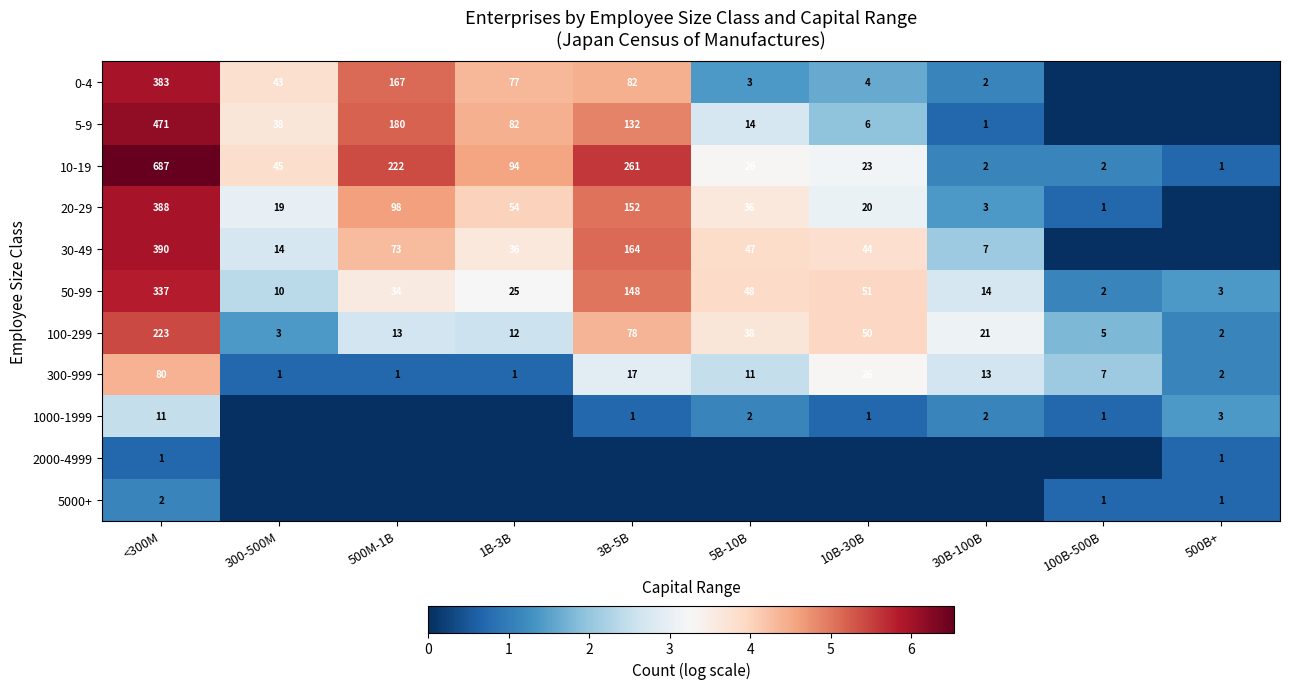

What is the difference between the 0-4 values at 10B-30B and 300-500M?

39